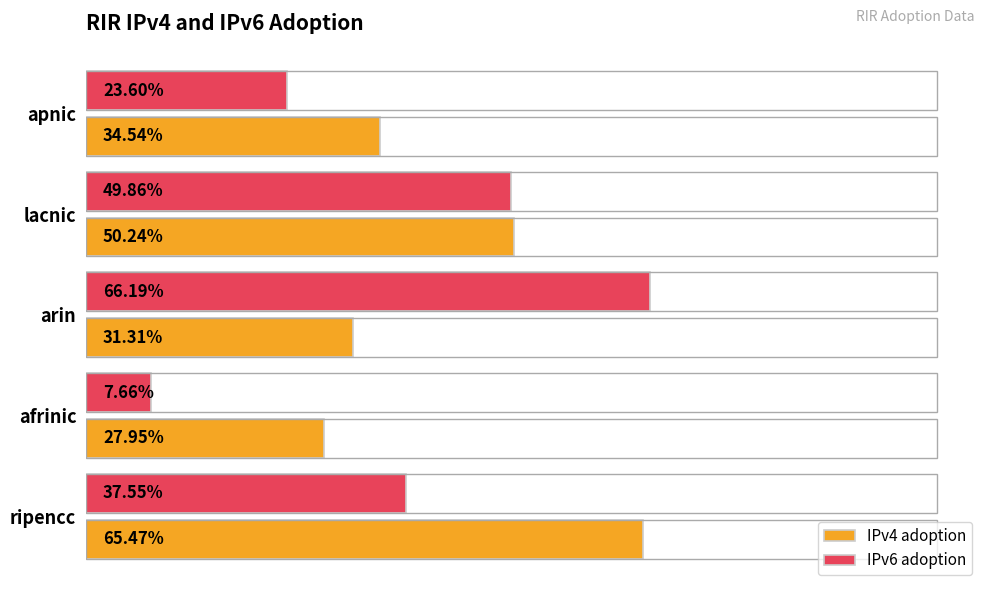

Reading left to right, list all the values displayed in this chart.

IPv4 adoption: 0.7	0.3	0.3	0.5	0.3
IPv6 adoption: 0.4	0.1	0.7	0.5	0.2